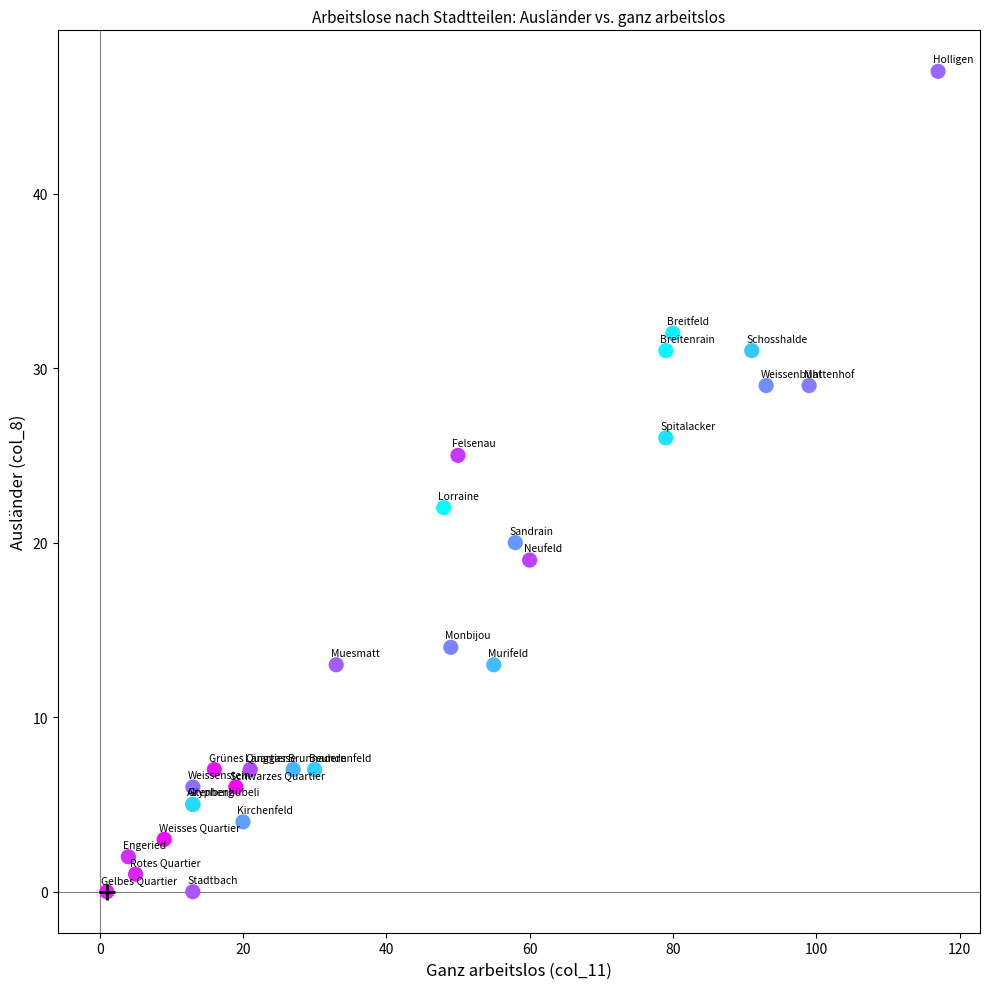

What Y value in the scatter plot is closest to 23?

22